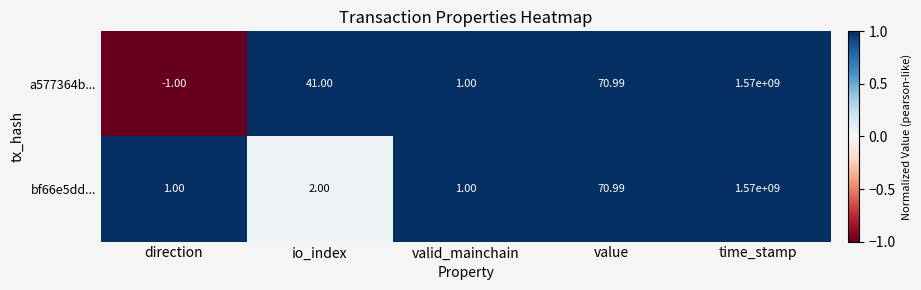

Where is a577364b... nearest to the value 784999999?

value